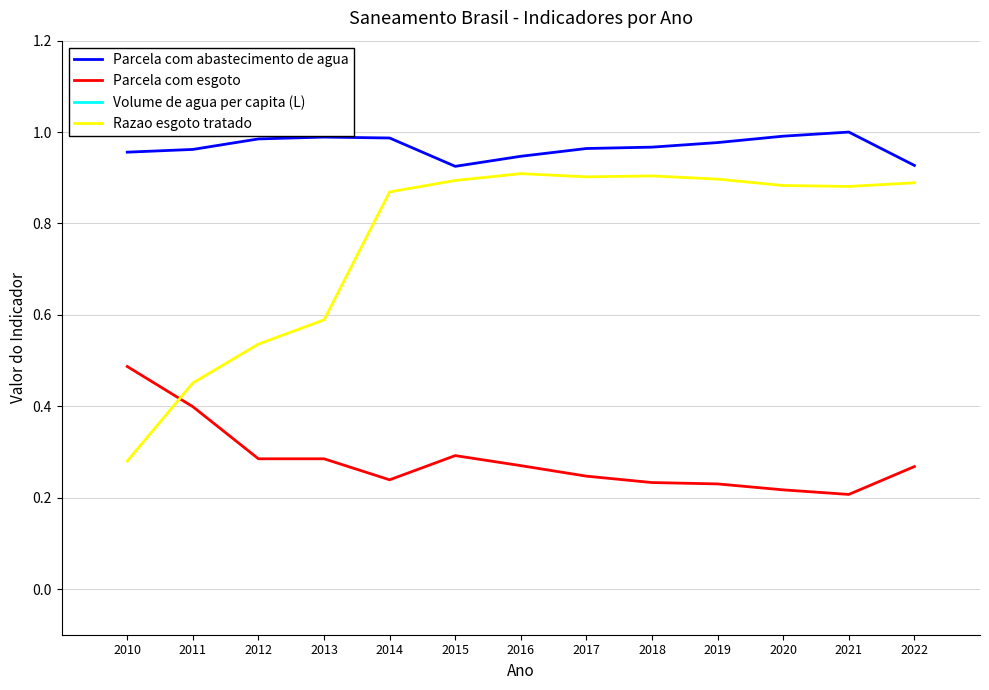

What is the approximate value of Razao esgoto tratado at 2020?

0.9